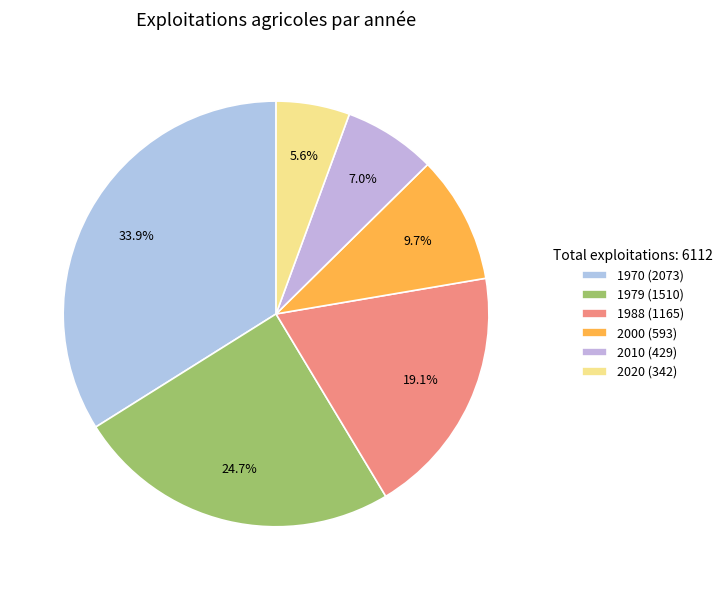

How many slices are in this pie chart?

6